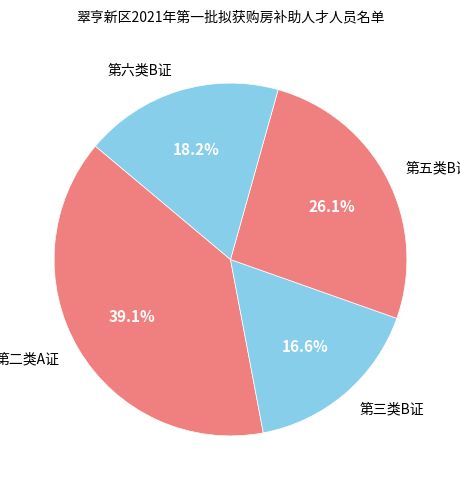

Is there any slice that represents more than half of the pie?

No